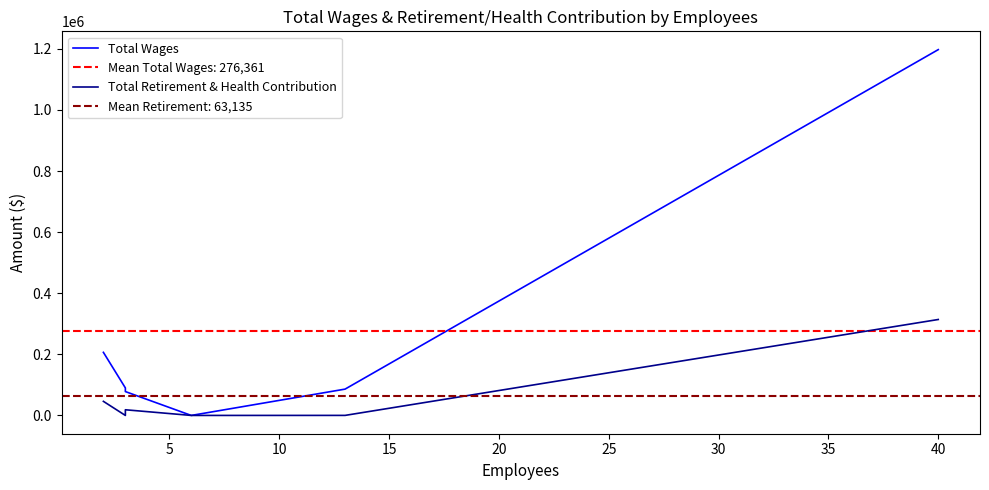

How many data points in Total Retirement & Health Contribution are above 18538?

2